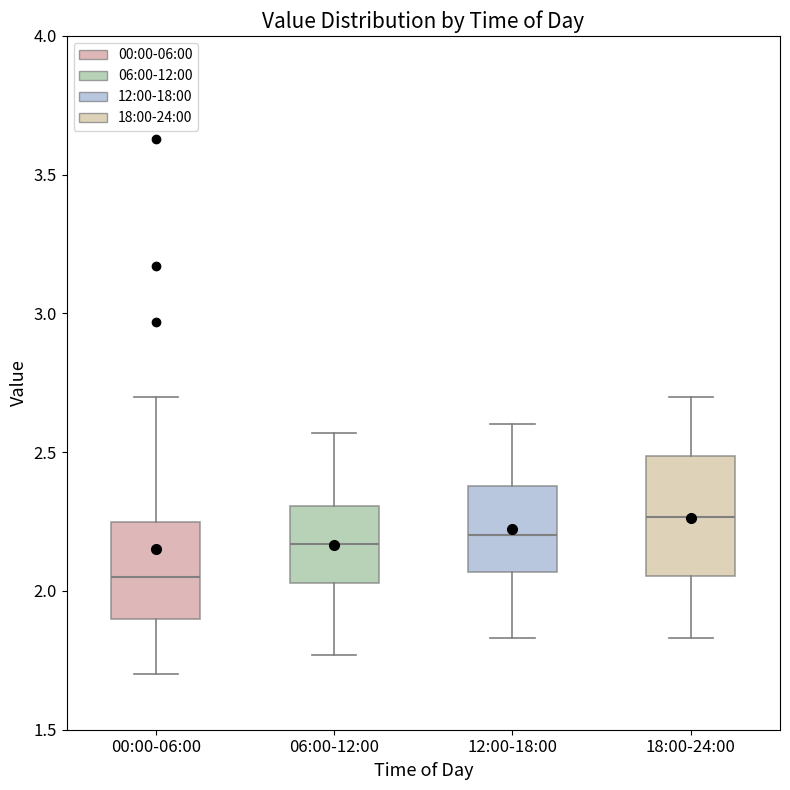

Where is the upper edge of the box for 06:00-12:00 on the y-axis? The values are not printed on the chart, so give them approximately, as read against the axis.

2.30